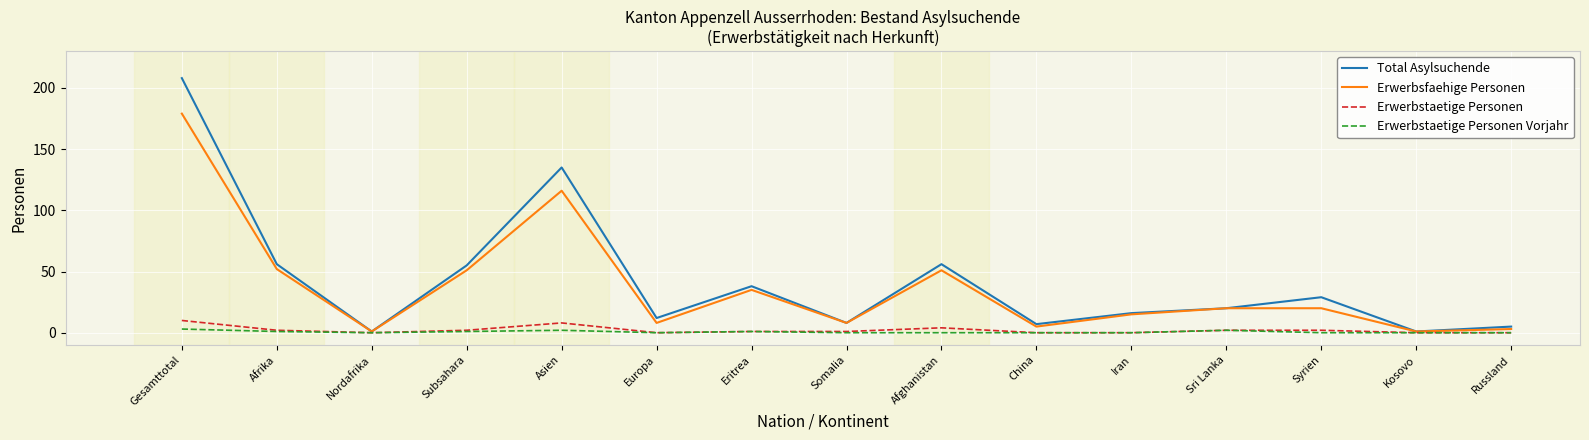

What is the difference between the highest and lowest values at Afghanistan?

56